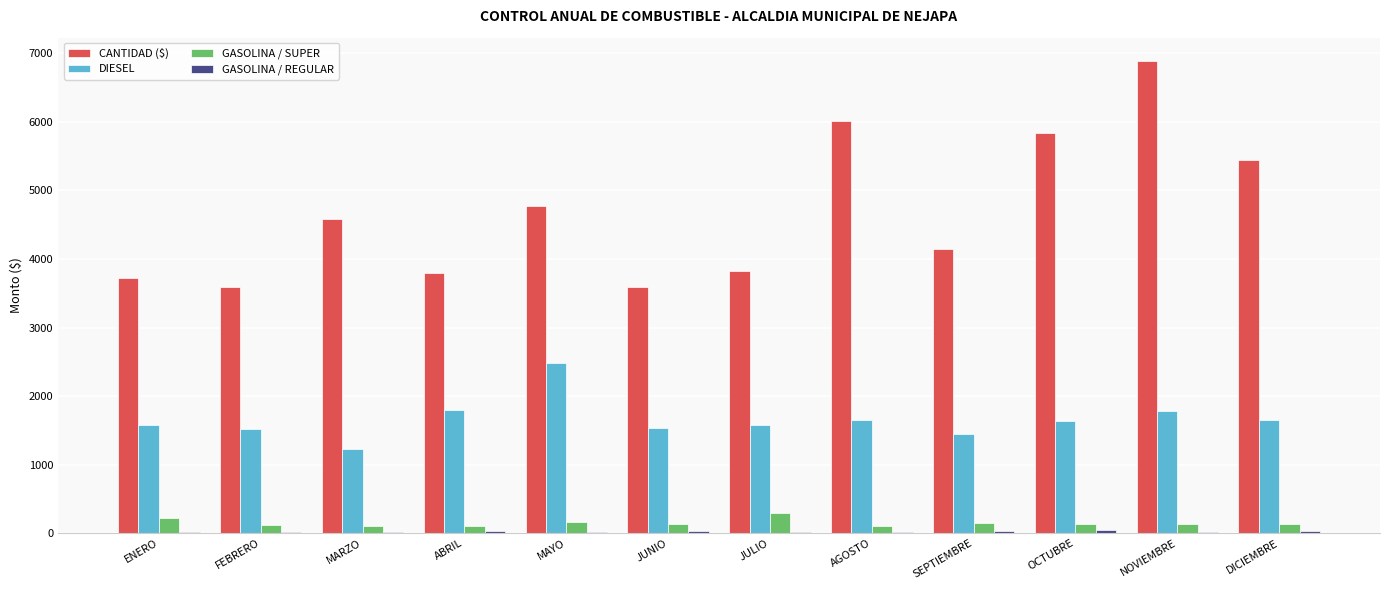

Is it true that CANTIDAD ($) equals 6099.8 at MARZO?

False